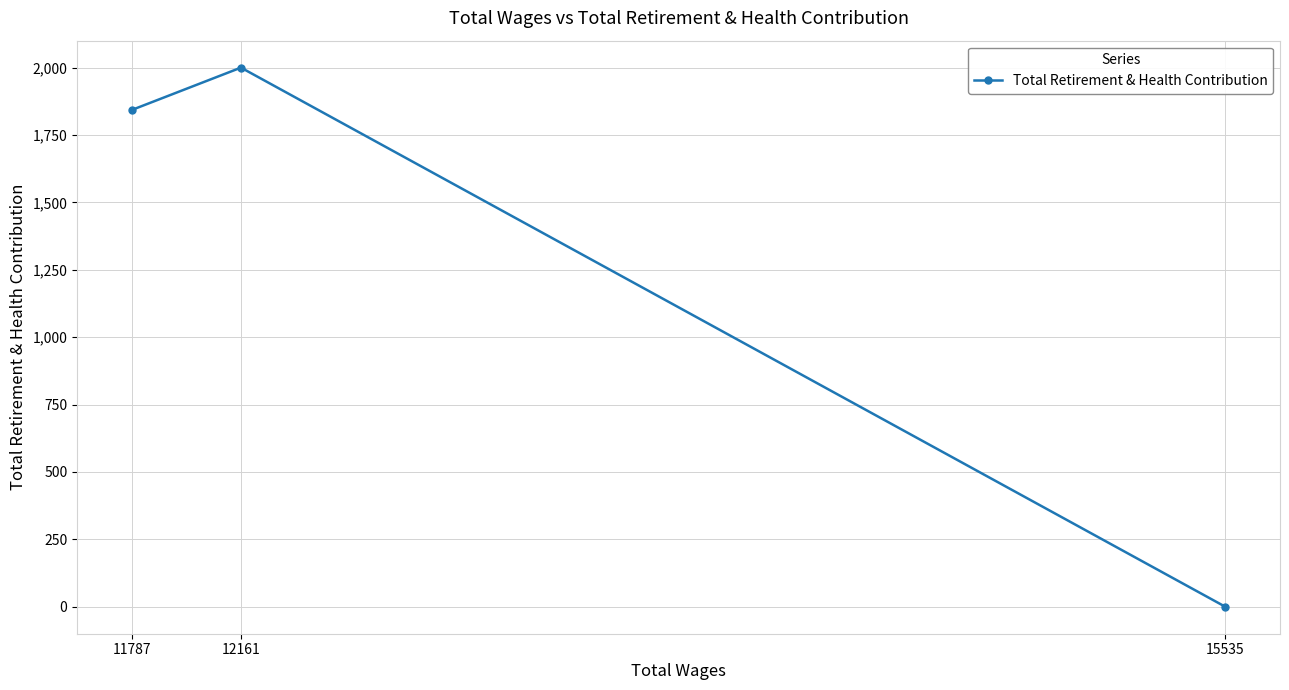

Between 11787 and 12161, which is larger?

12161